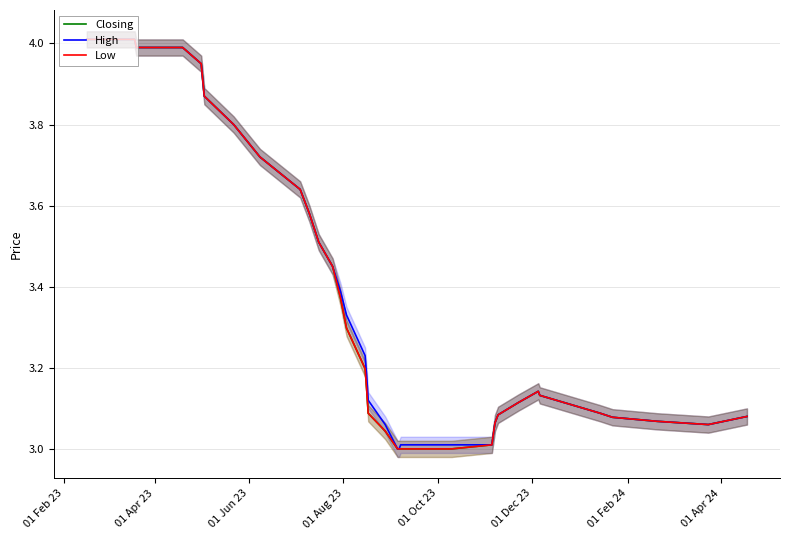

What are all the series names shown in the legend?

Closing, High, Low